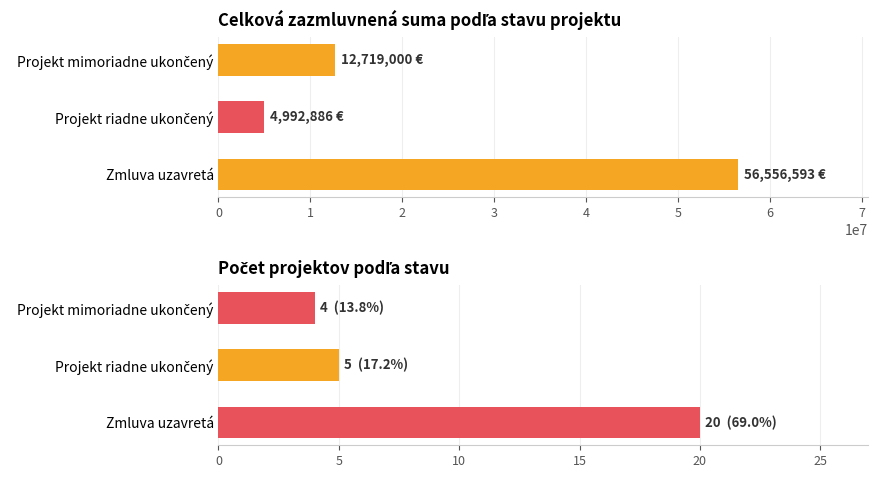

How many bars are there in total?

6